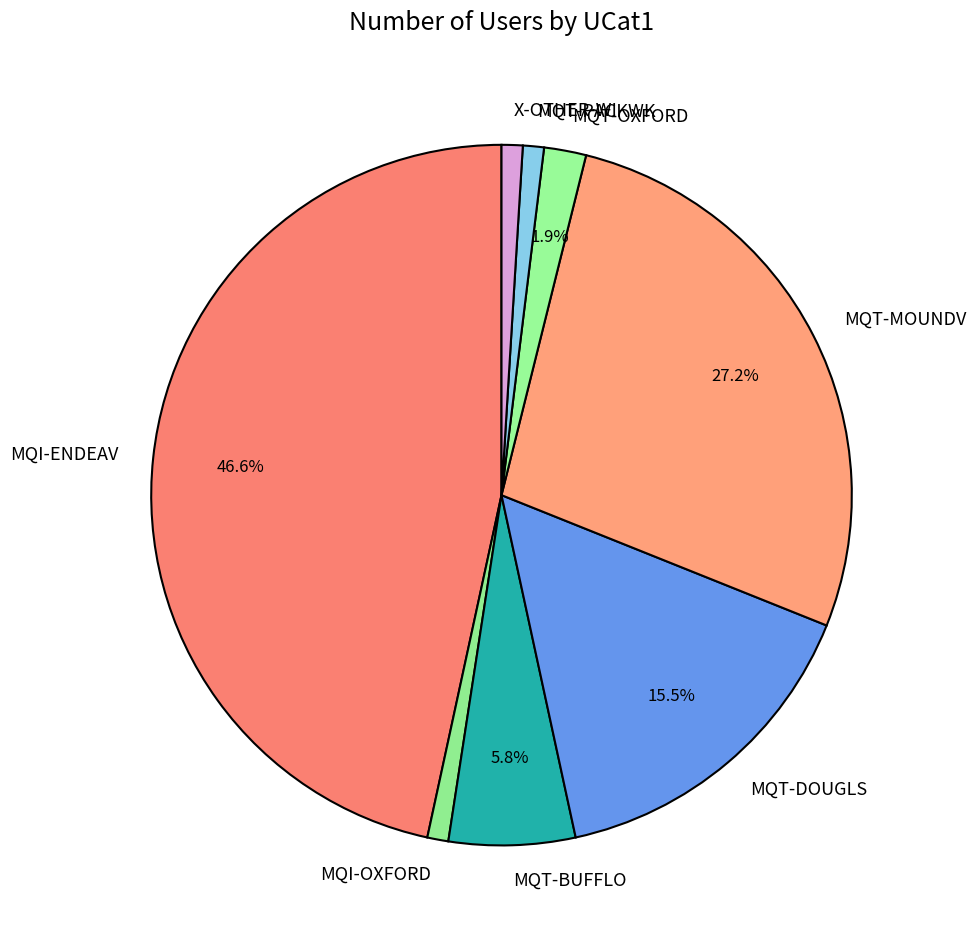

Which slice is the largest?

MQI-ENDEAV